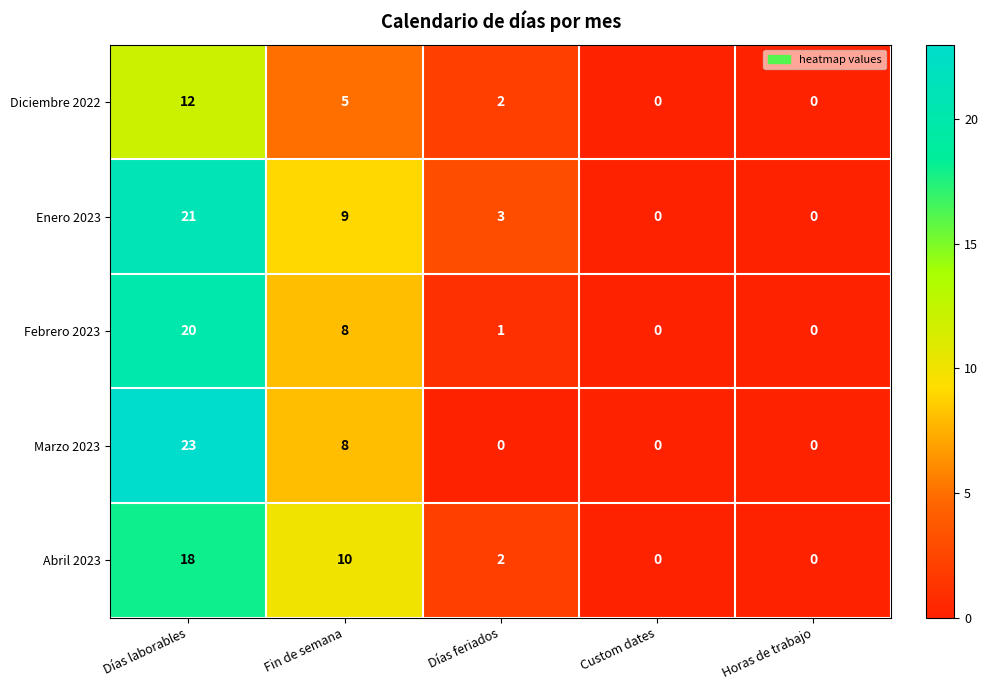

Reading left to right, list all the values displayed in this chart.

Diciembre 2022: Días laborables=12	Fin de semana=5	Días feriados=2	Custom dates=0	Horas de trabajo=0
Enero 2023: Días laborables=21	Fin de semana=9	Días feriados=3	Custom dates=0	Horas de trabajo=0
Febrero 2023: Días laborables=20	Fin de semana=8	Días feriados=1	Custom dates=0	Horas de trabajo=0
Marzo 2023: Días laborables=23	Fin de semana=8	Días feriados=0	Custom dates=0	Horas de trabajo=0
Abril 2023: Días laborables=18	Fin de semana=10	Días feriados=2	Custom dates=0	Horas de trabajo=0